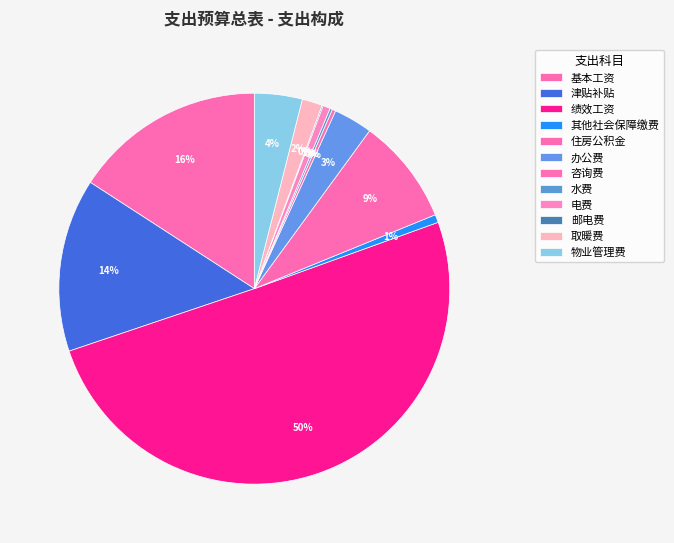

Does any single category account for the majority?

Yes